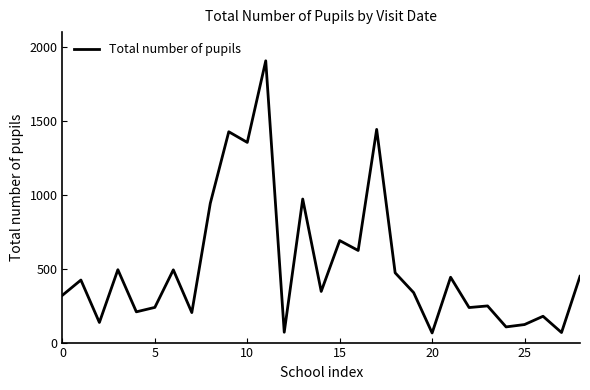

What is the minimum value shown in the chart?

65